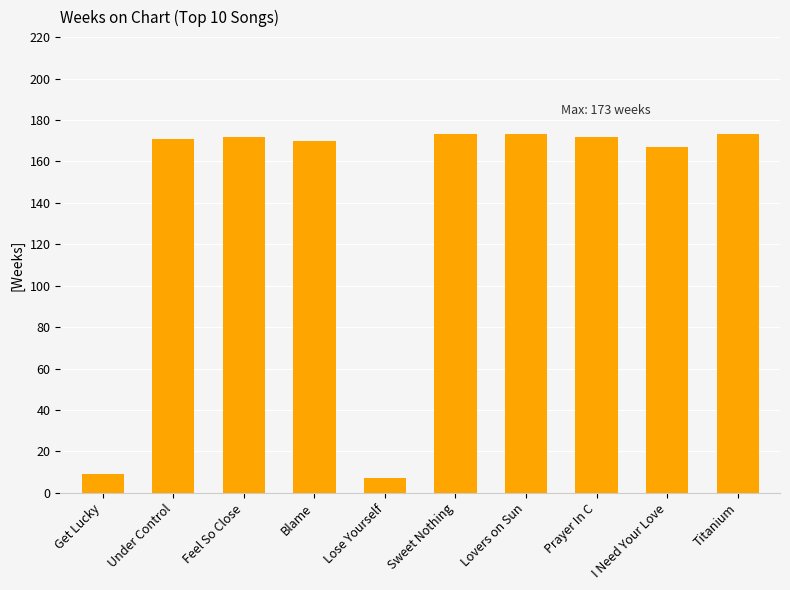

How many data points are less than 172?

5